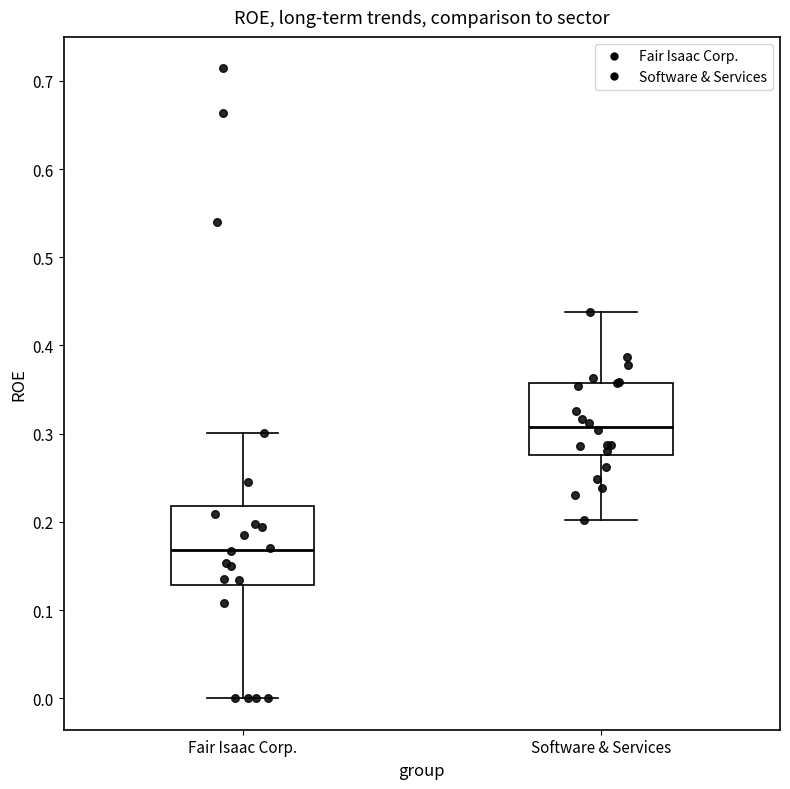

Where is the lower edge of the box for Software & Services on the y-axis? The values are not printed on the chart, so give them approximately, as read against the axis.

0.28